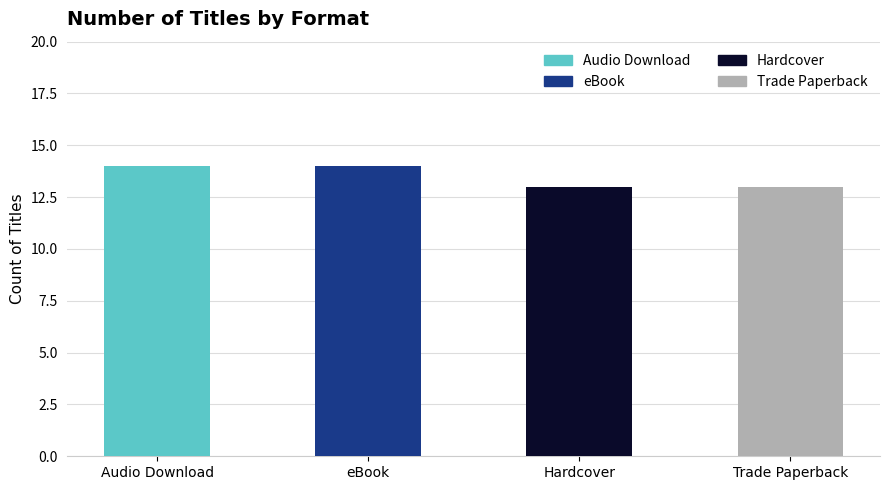

Reading right to left, what are all the values shown in this chart?

13	13	14	14